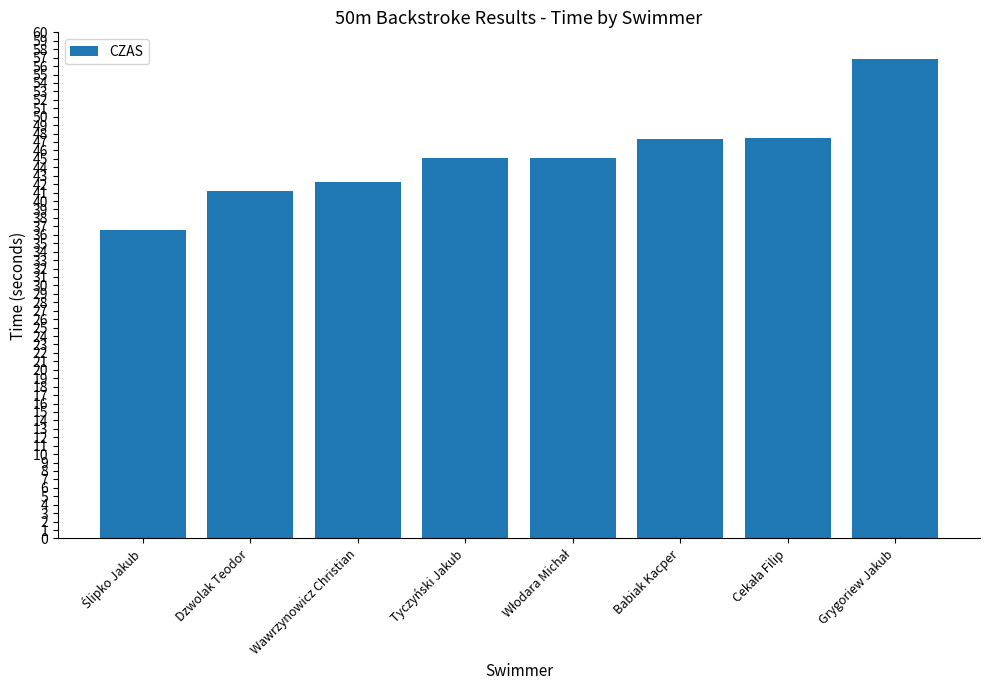

What value does the data have at Dzwolak Teodor?

41.2